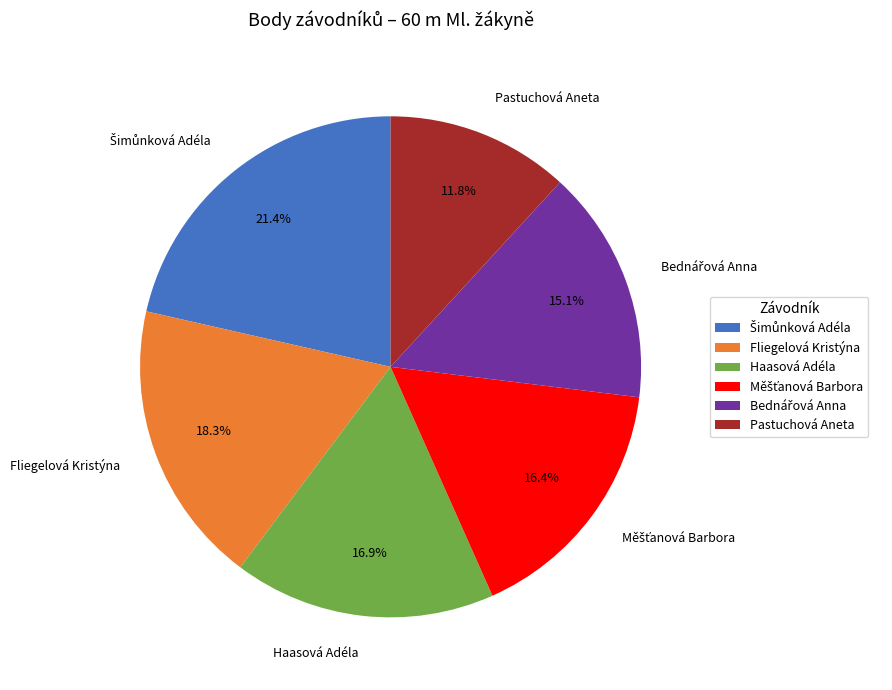

To the nearest percent, what percentage of the pie is Fliegelová Kristýna?

18%